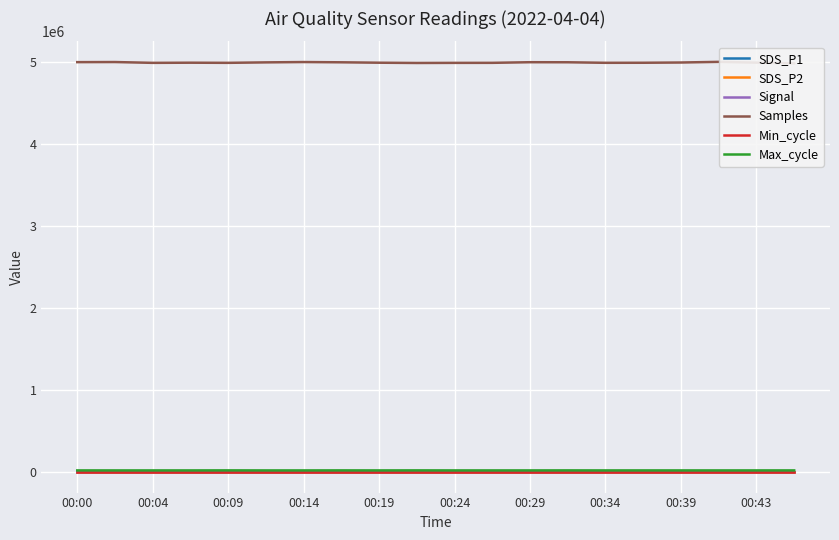

Rank the series by their maximum value, from highest to lowest.

Samples, Max_cycle, Min_cycle, SDS_P1, SDS_P2, Signal